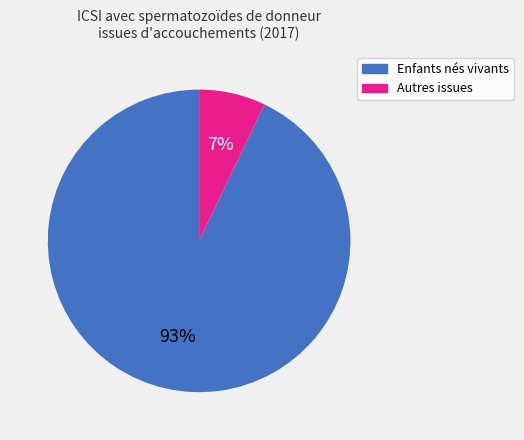

What is the smallest slice in the pie chart?

Autres issues